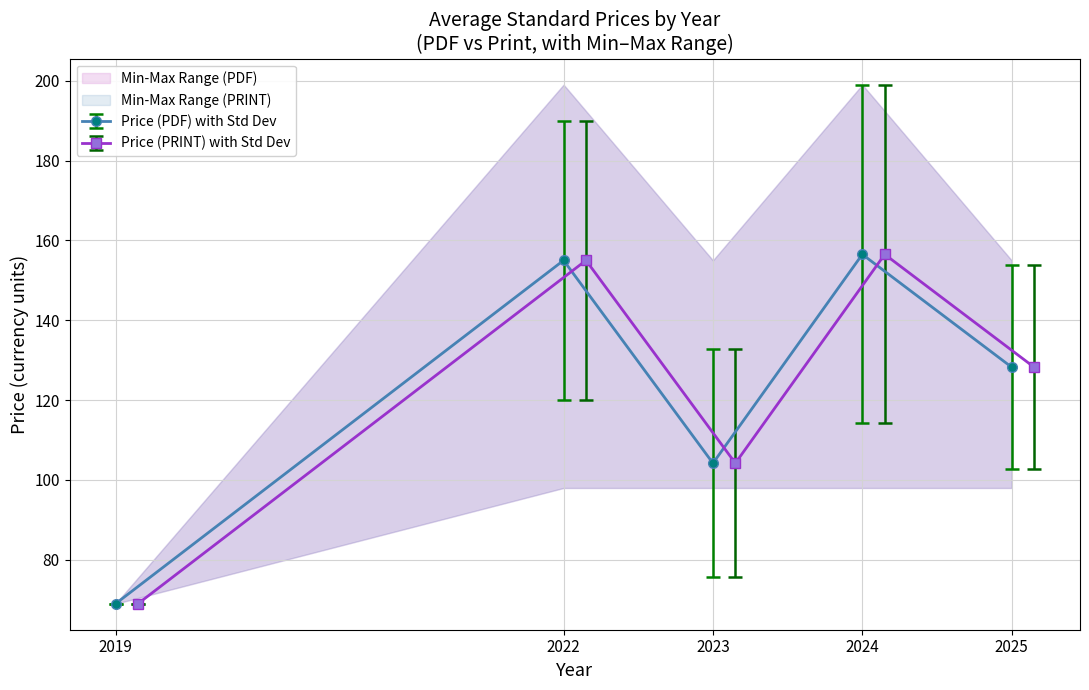

The value of Price (PDF) with Std Dev at 2023 is 104.2. True or false?

True